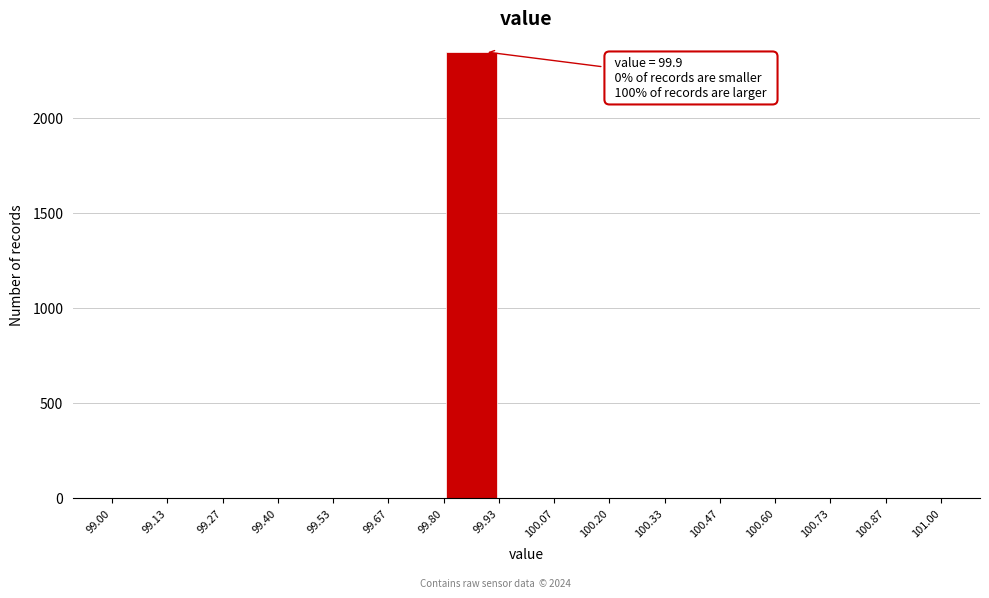

Which range on the x-axis has the tallest bar?

99.80 to 99.93